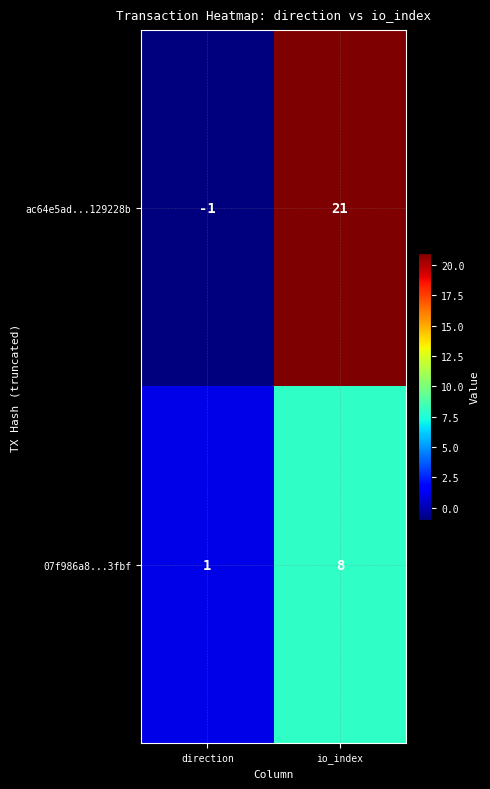

Which series has the largest total across all categories?

ac64e5ad...129228b